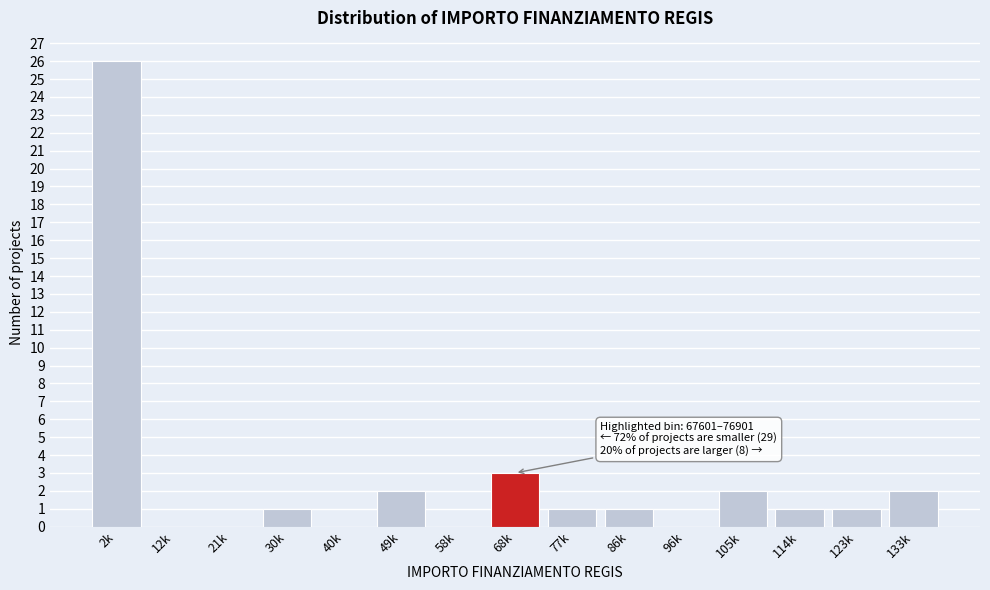

Reading left to right, transcribe all the data shown in this chart.

2k=26	12k=0	21k=0	30k=1	40k=0	49k=2	58k=0	68k=3	77k=1	86k=1	96k=0	105k=2	114k=1	123k=1	133k=2